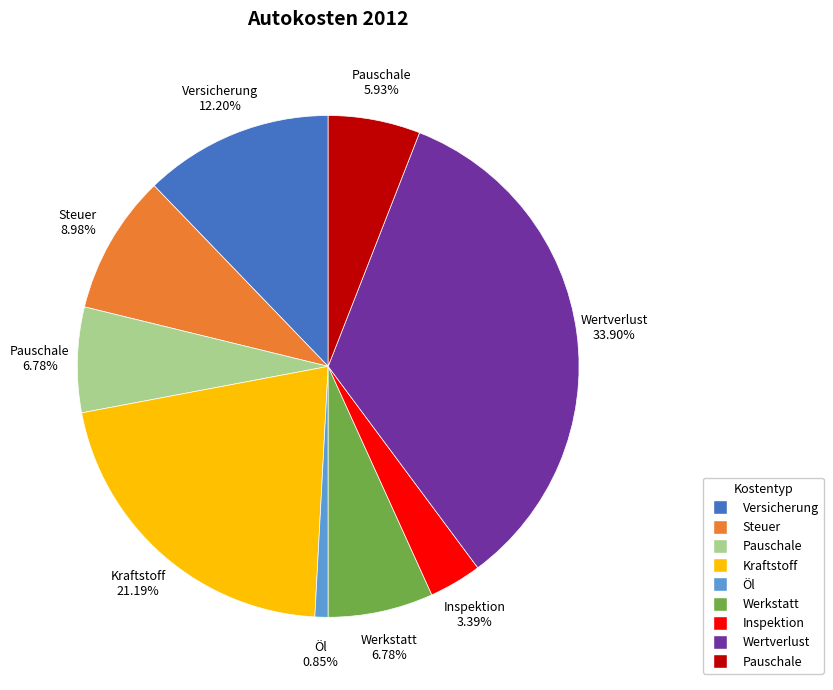

Does any single category account for the majority?

No